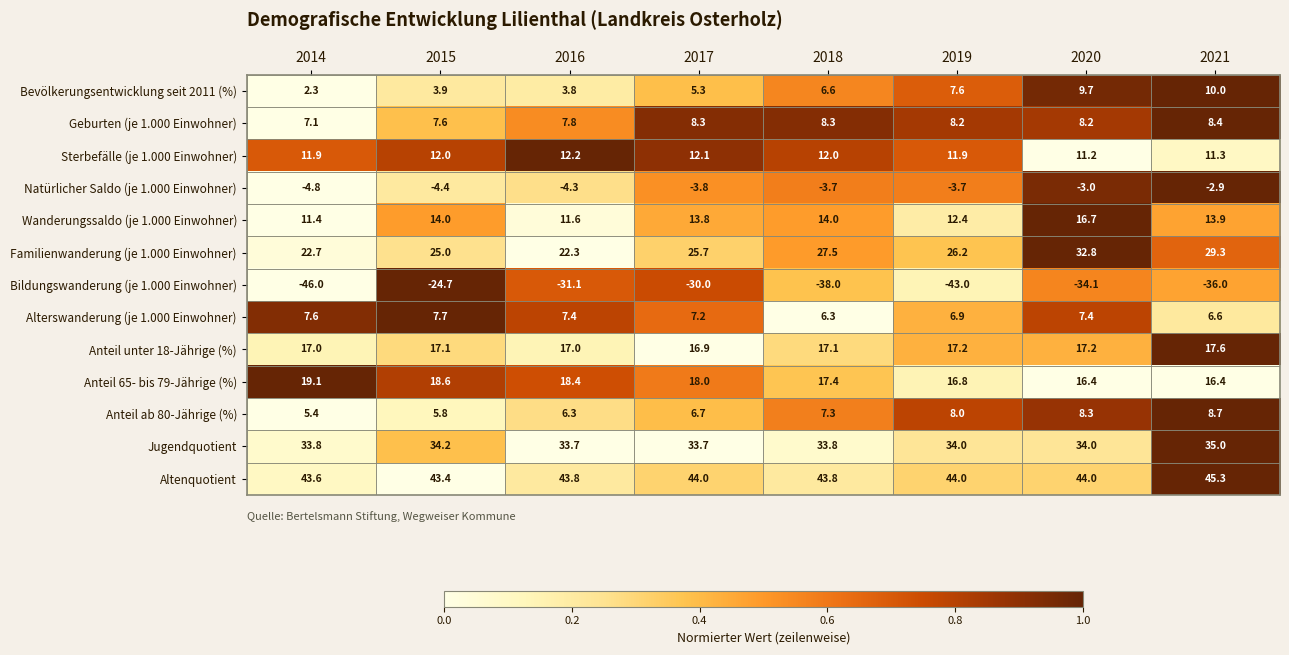

Which series changed the most between 2016 and 2021?

Familienwanderung (je 1.000 Einwohner)